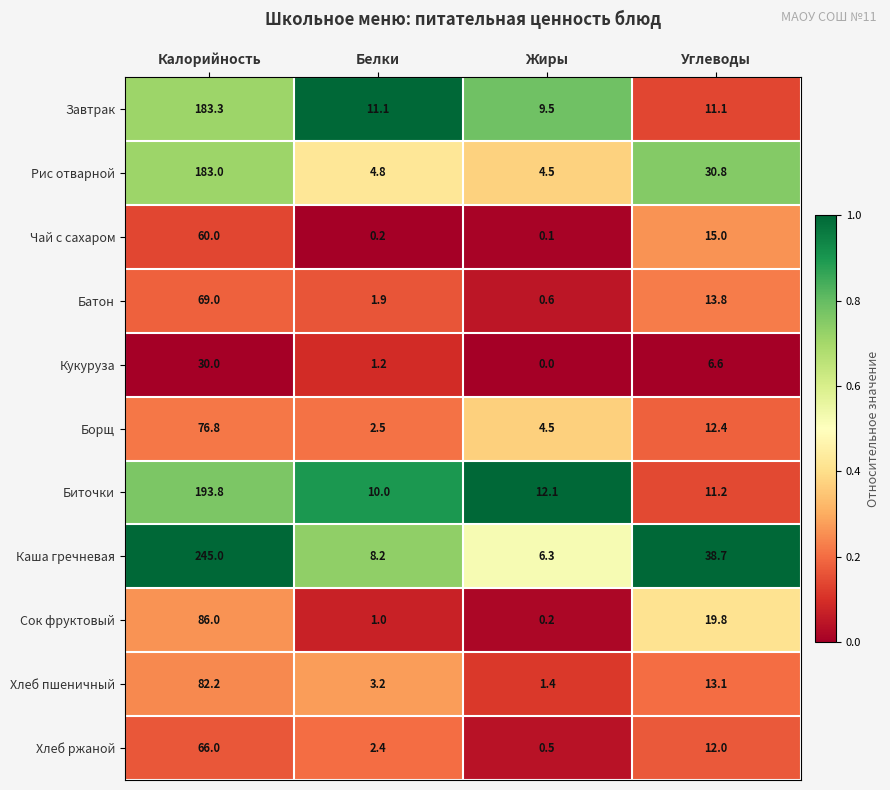

Is the value of Биточки at Белки greater than the value of Борщ at Белки?

Yes